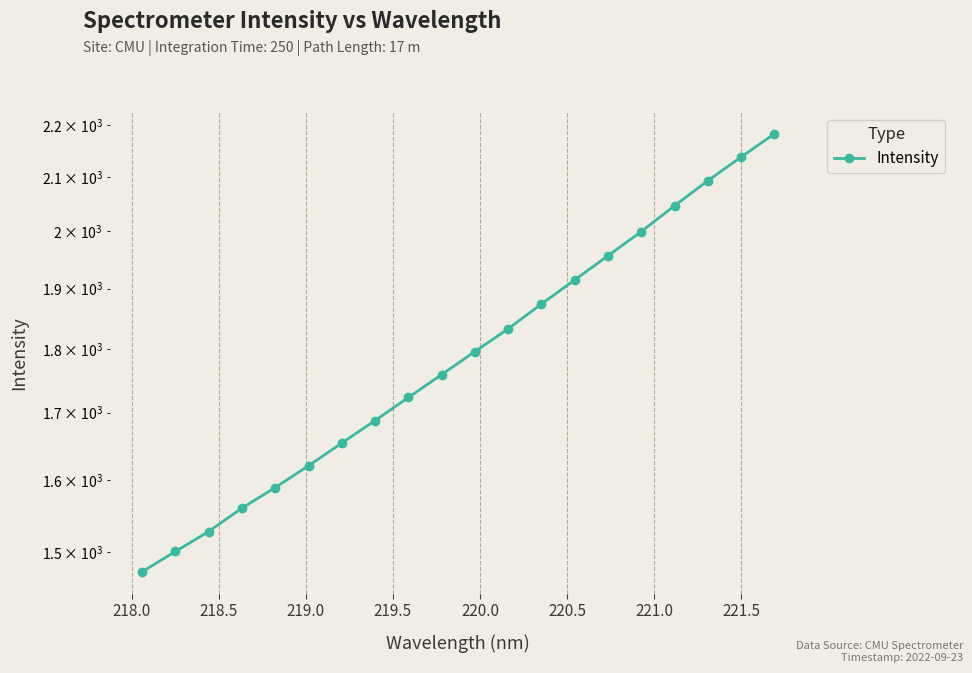

How many lines are shown in the chart?

1